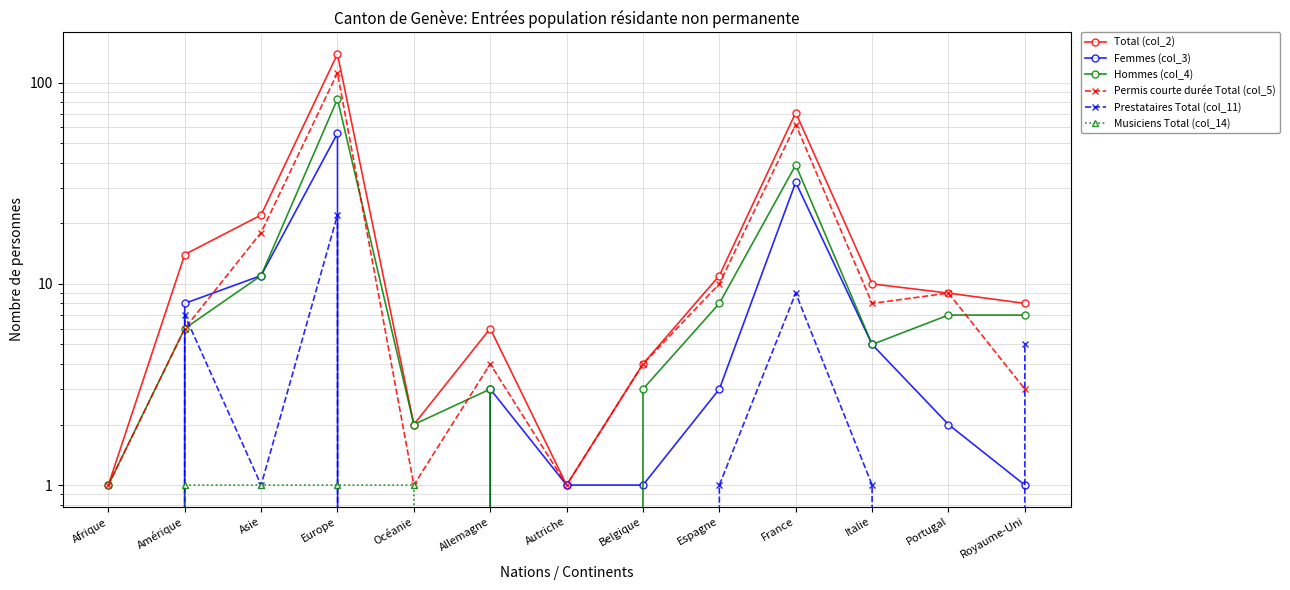

True or false: Total (col_2) and Femmes (col_3) intersect in this chart.

False